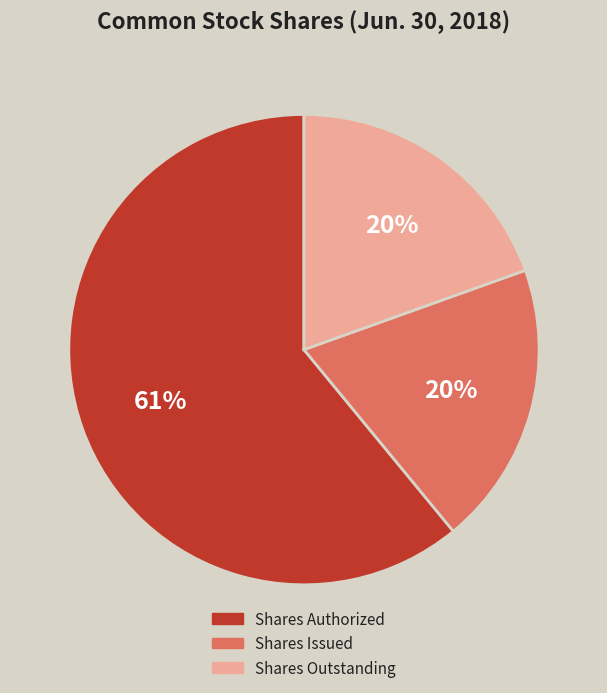

How many segments does this pie chart have?

3